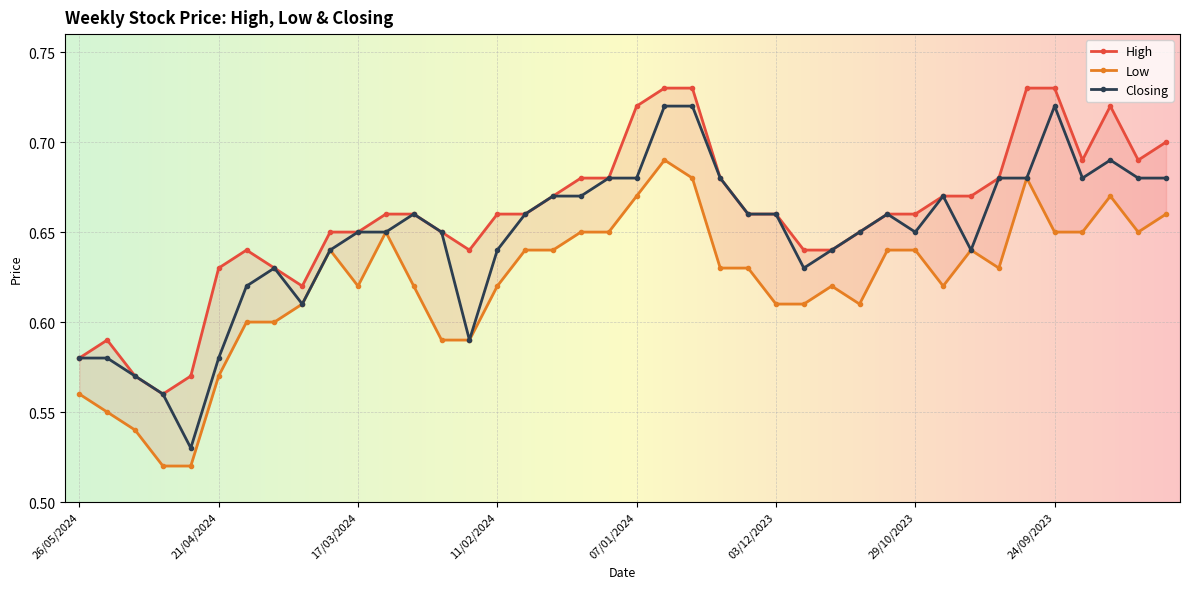

What is the total value across all series at 31/03/2024?

1.8